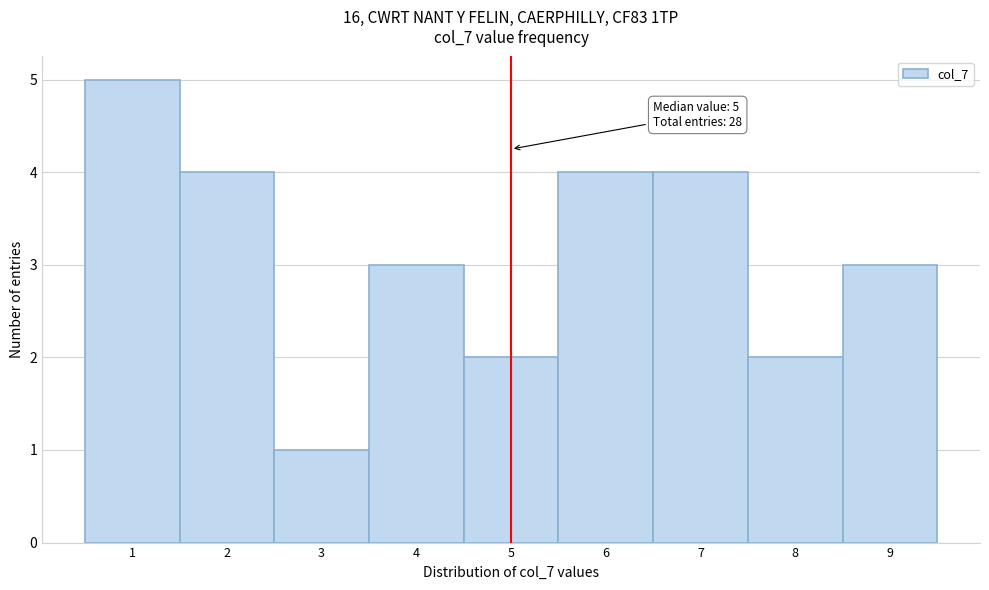

Over which range of the x-axis is the bar tallest?

0.5 to 1.5